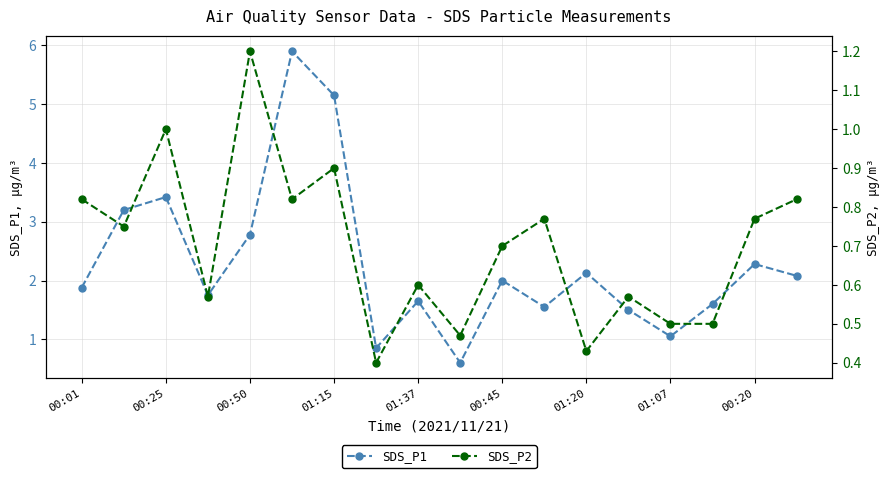

List the labels in order of SDS_P1 value, smallest first.

9, 01:07, 14, 13, 11, 15, 00:20, 01:15, 00:01, 10, 17, 12, 16, 01:37, 00:25, 00:50, 01:20, 00:45